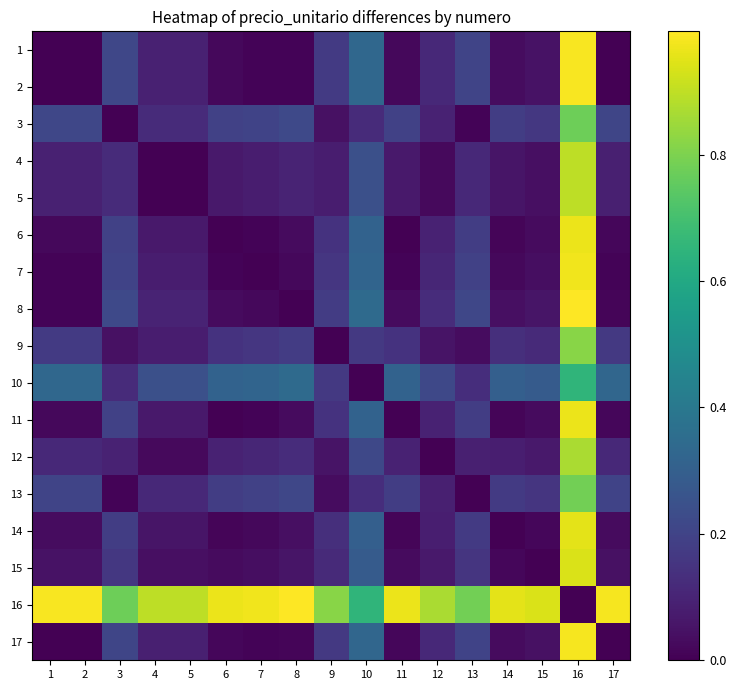

List the series in order of their peak value, lowest first.

10, 3, 13, 9, 12, 4, 5, 15, 14, 6, 11, 7, 17, 1, 2, 8, 16